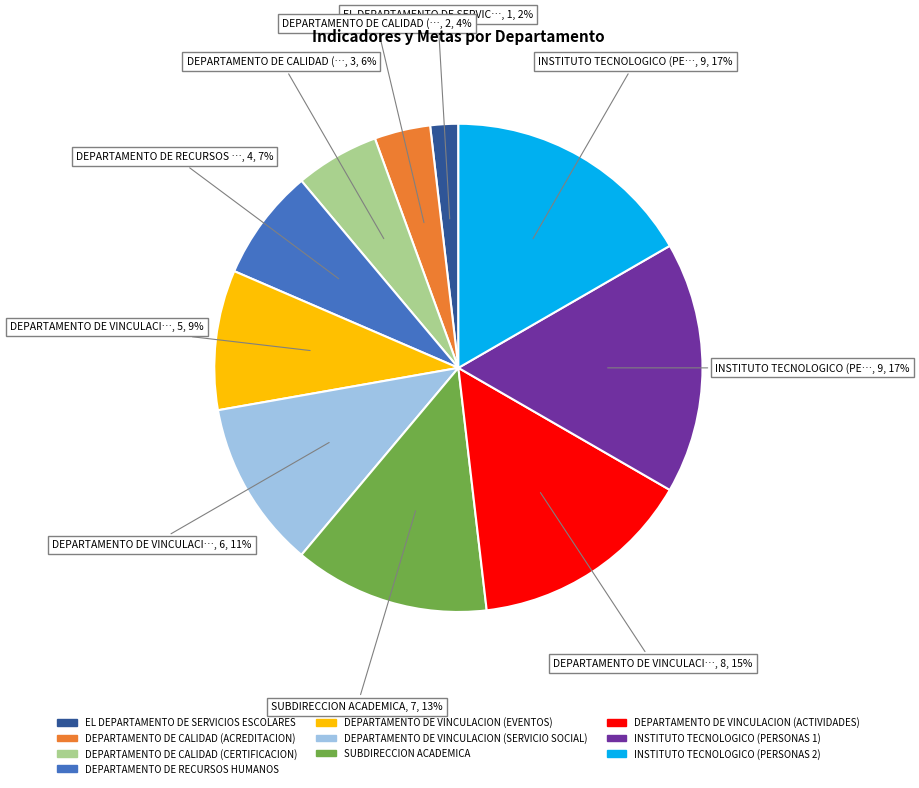

How many slices are in this pie chart?

10